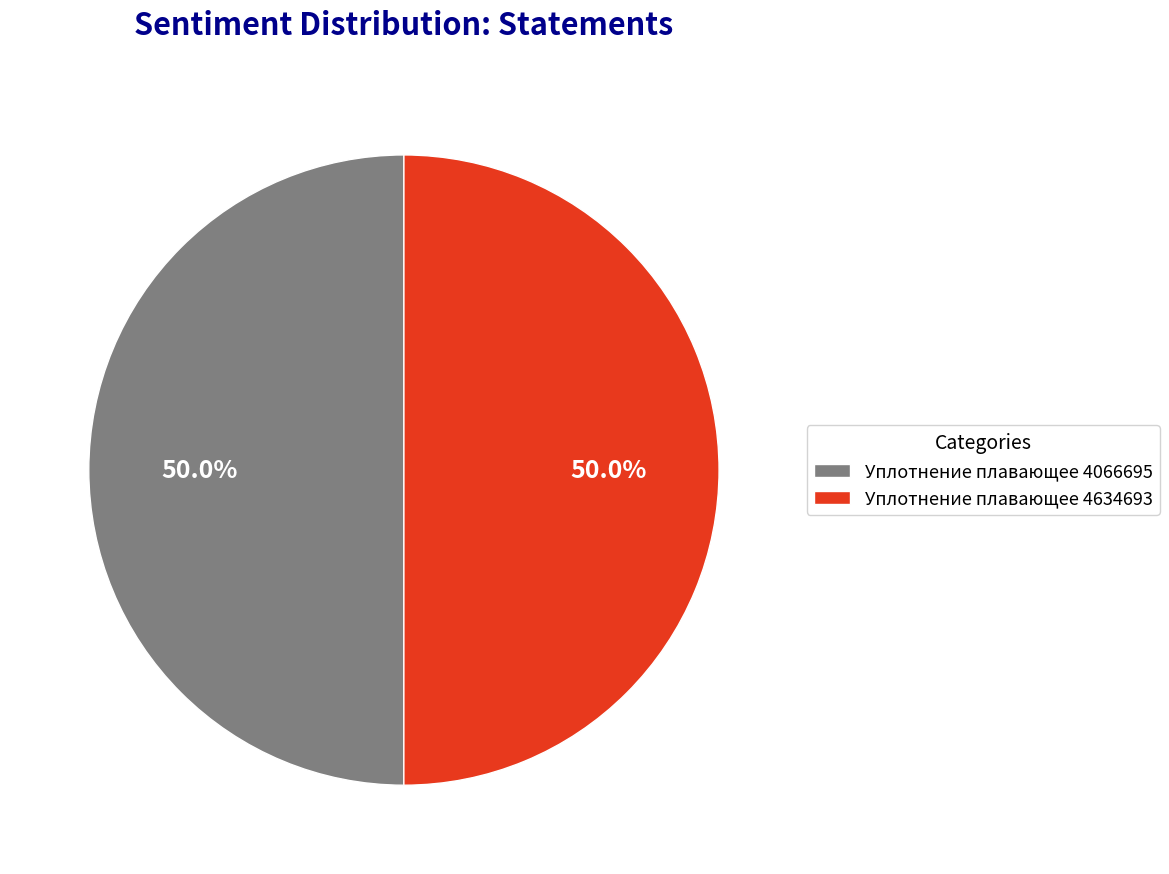

Is it true that Уплотнение плавающее 4634693 is 50% of the pie?

True